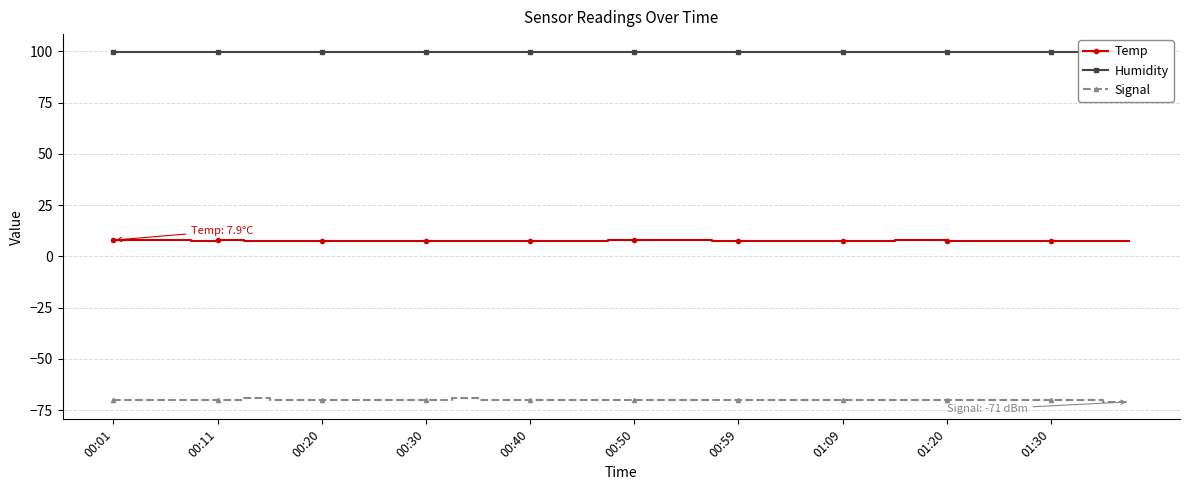

The Signal series shows -70.0 at 01:30. True or false?

True